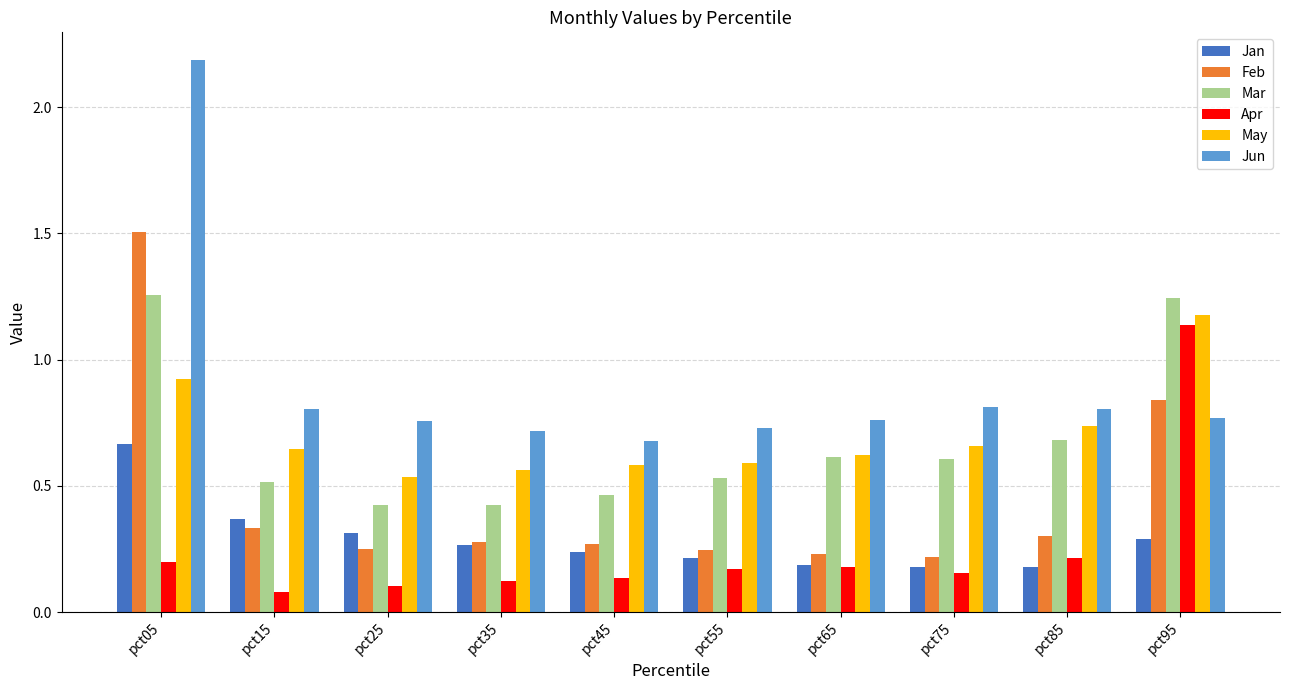

How many Jan values are between 0 and 1?

10